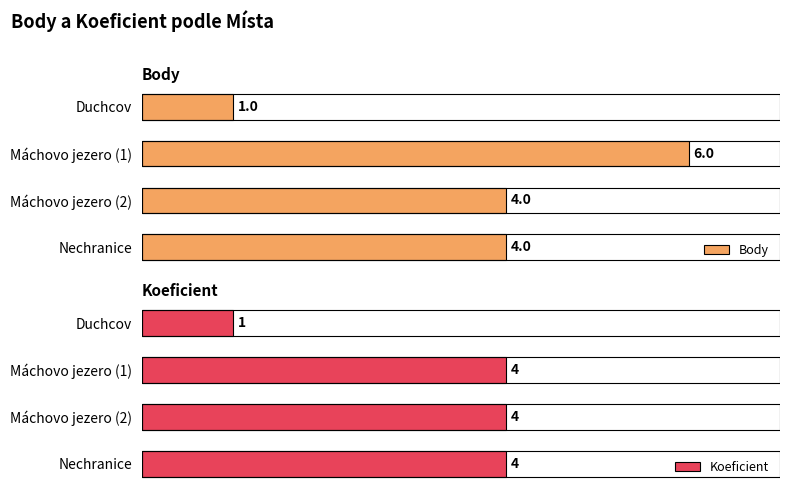

Are the bars horizontal?

Yes